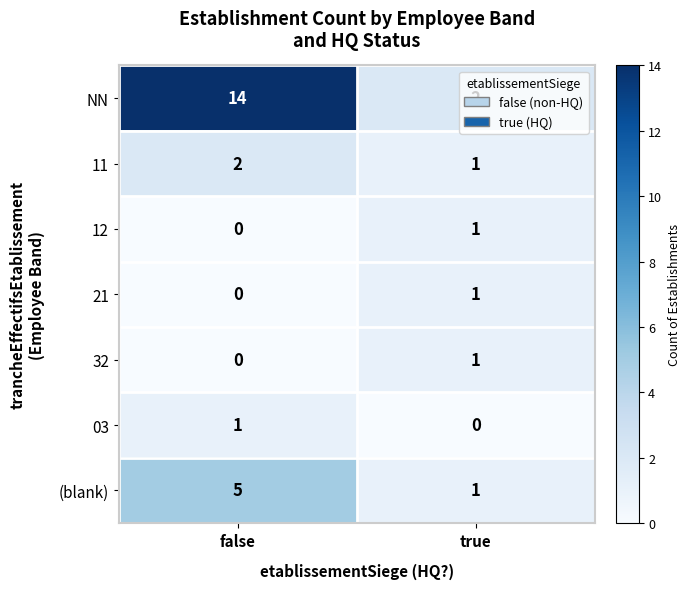

Read the NN value at false, to the nearest 5.

15